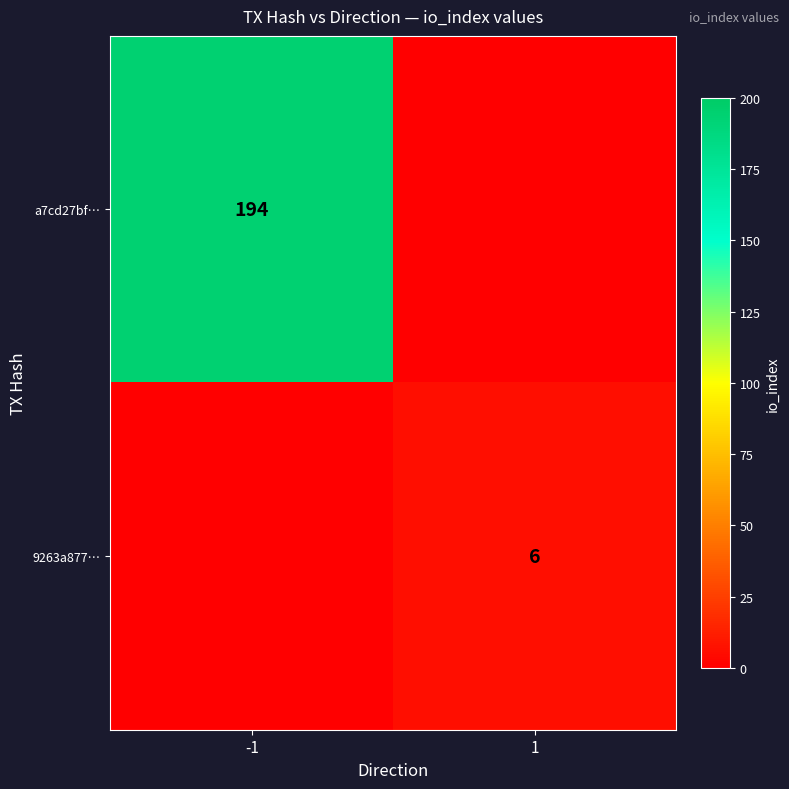

True or false: a7cd27bf… has a value of 278 at -1.

False